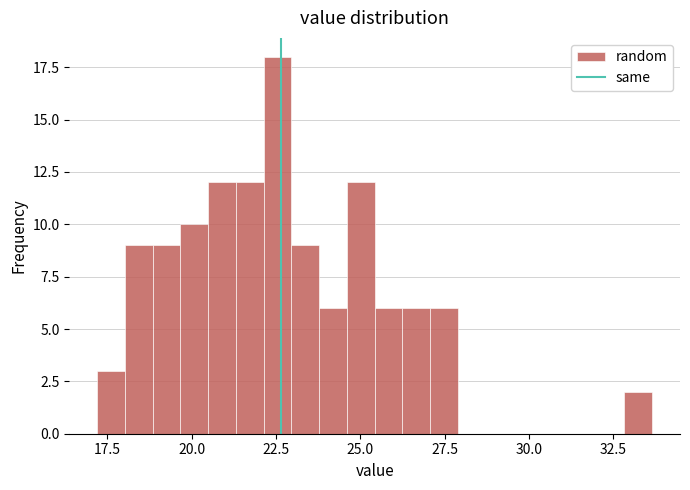

Around what value on the x-axis is the tallest bar? Give the approximate position of its centre, as read against the axis.

22.5